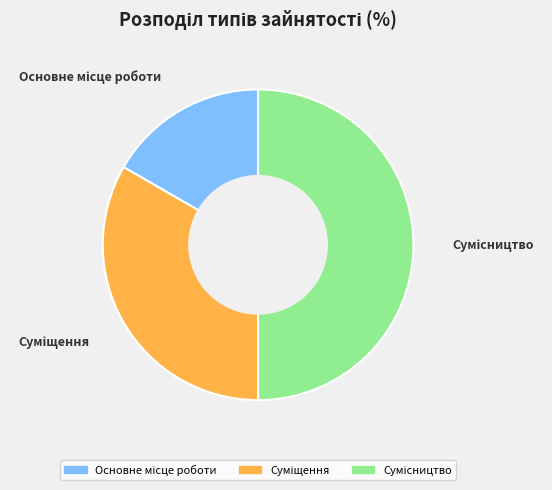

What percentage do Суміщення and Сумісництво together represent?

83.3%